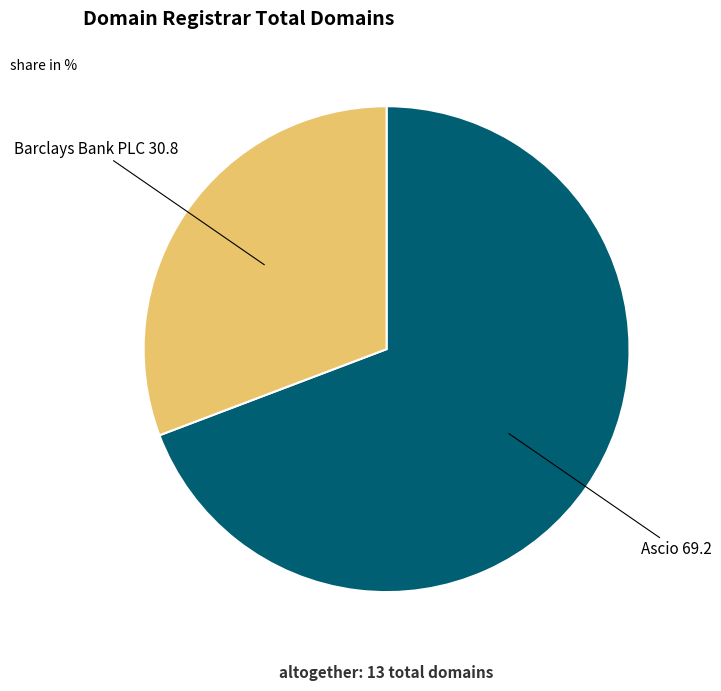

True or false: Ascio accounts for 74% of the total.

False